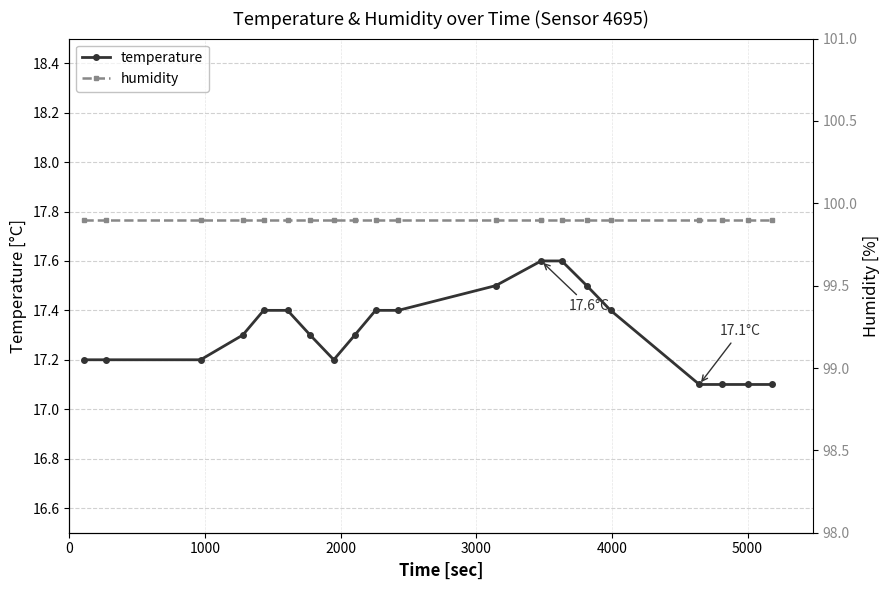

True or false: temperature and humidity intersect in this chart.

False